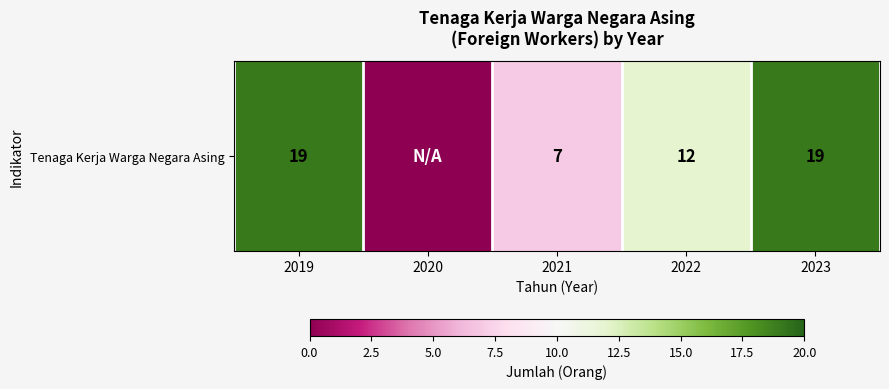

The chart shows a value of 19 at 2023. True or false?

True